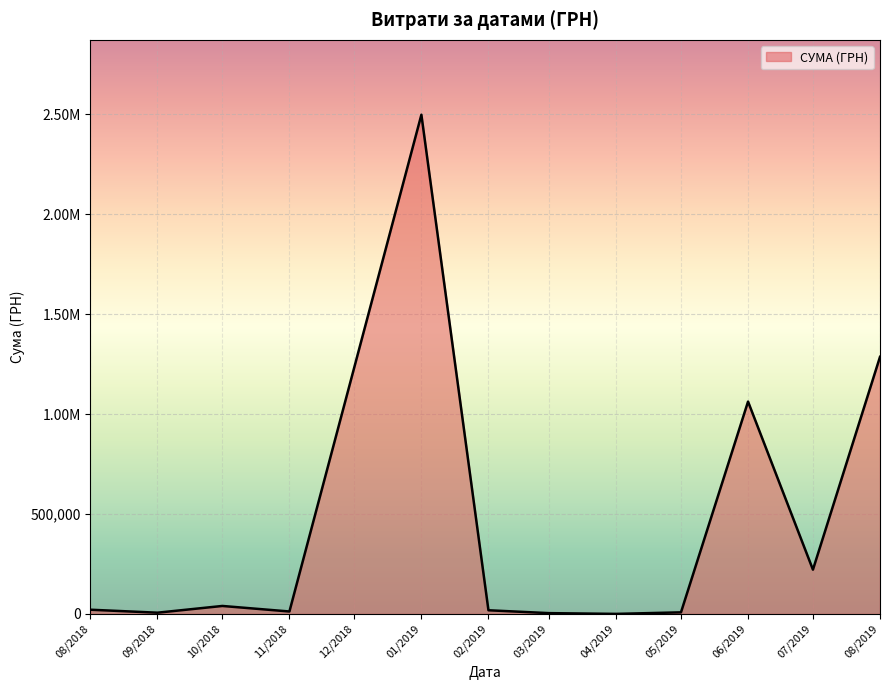

Does the chart display data point markers on the line(s)?

No